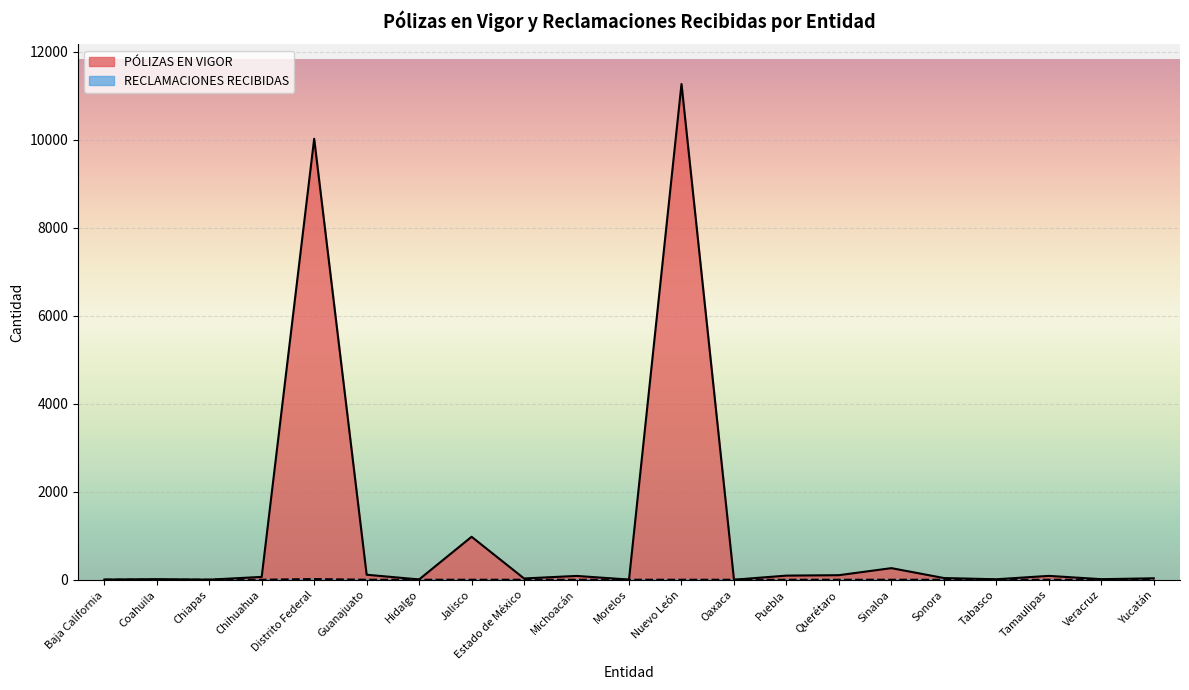

What is the difference between the highest and lowest values at Coahuila?

13